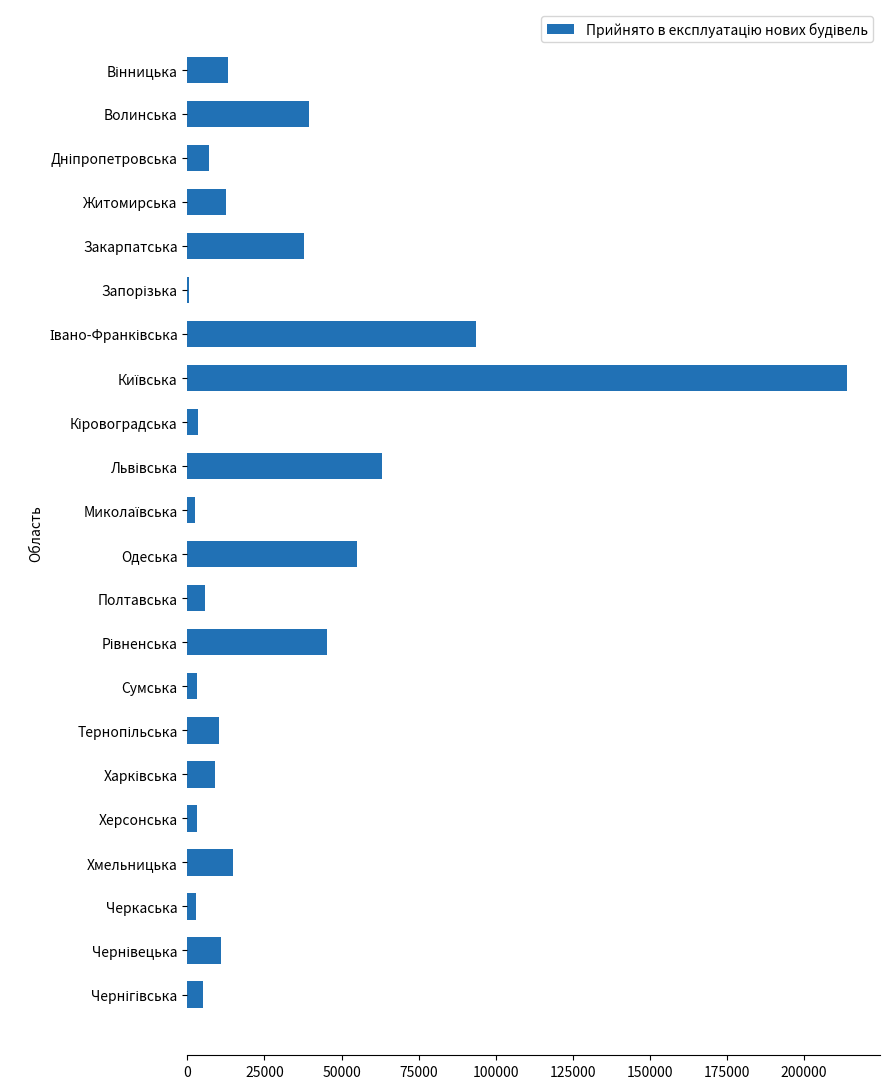

Are the bars horizontal?

Yes